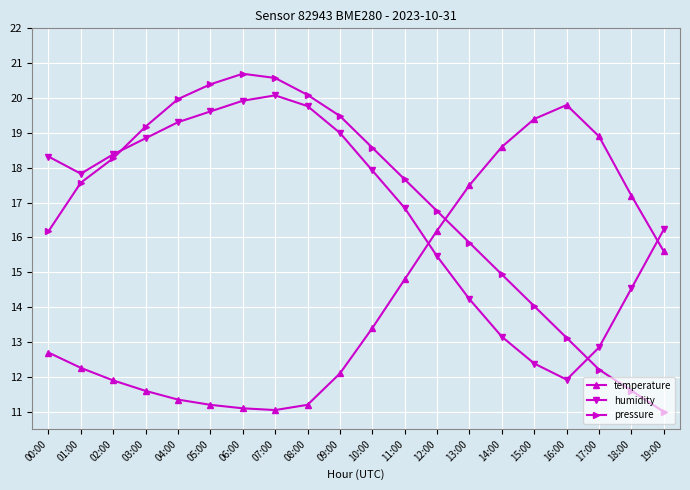

Is it true that humidity equals 9.7 at 09:00?

False